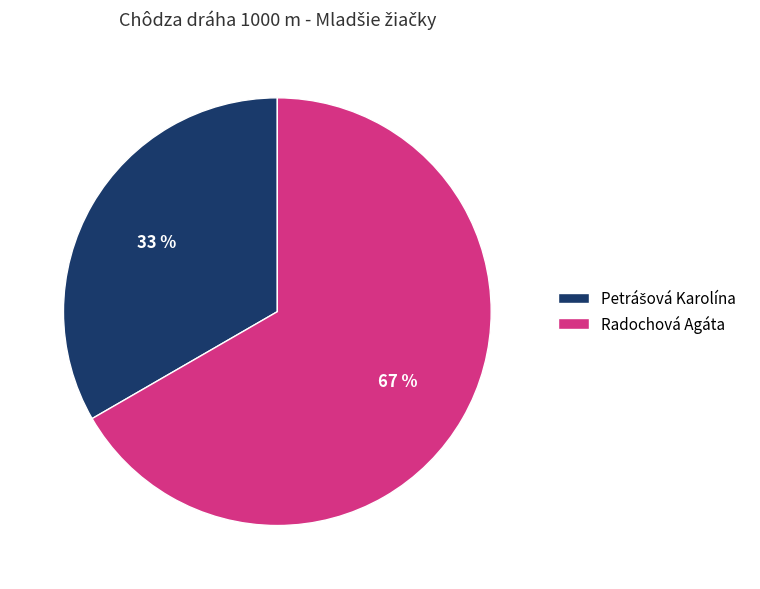

What is the largest slice in the pie chart?

Radochová Agáta